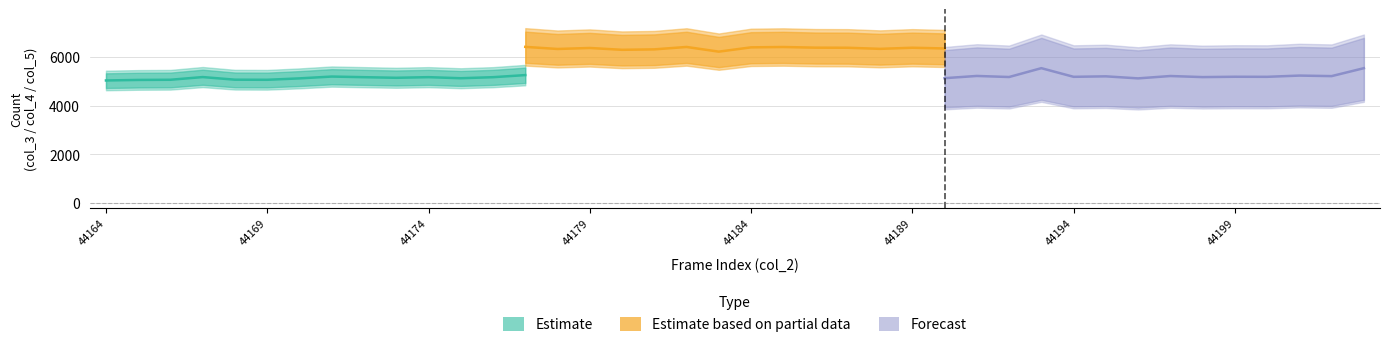

True or false: Forecast and Estimate based on partial data cross at least once.

False